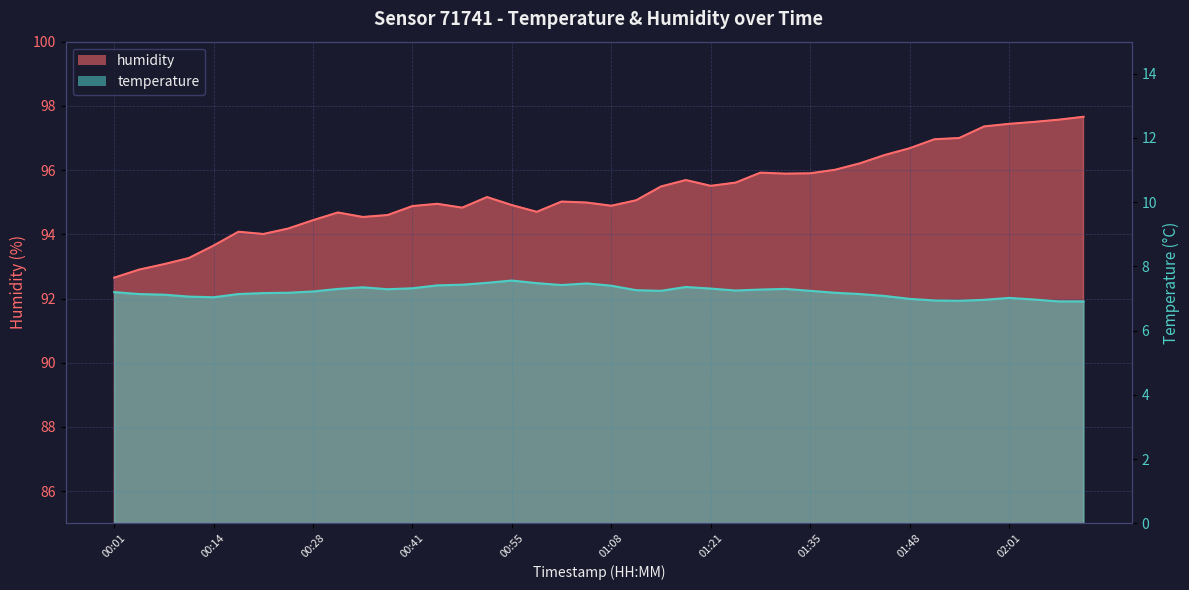

What is the sum of the temperature values at 00:21 and 00:48?

14.6